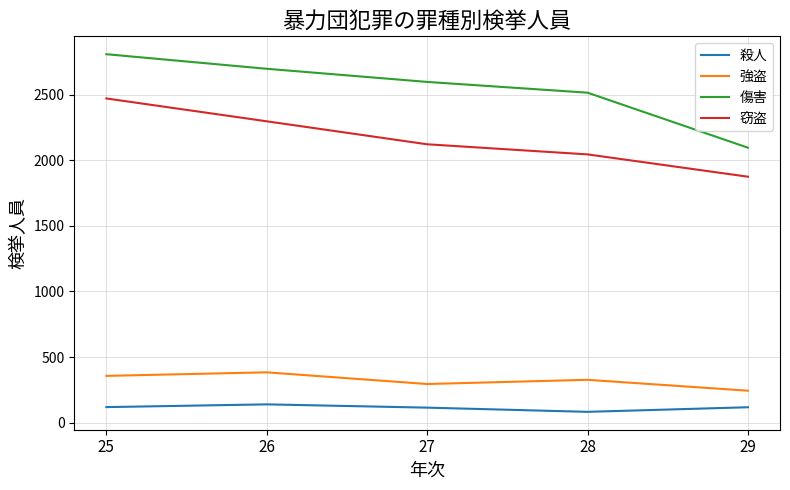

Which series has the largest range (max minus min)?

傷害